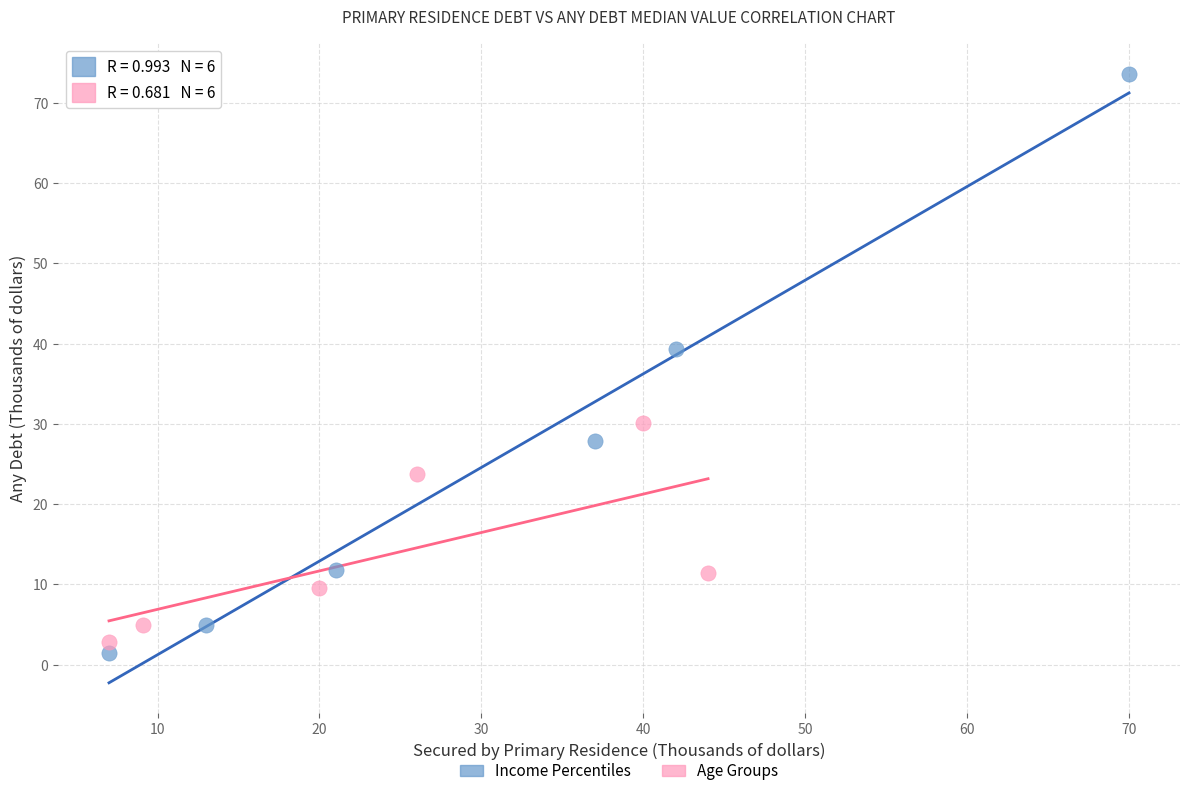

Which series reaches the maximum Y coordinate?

Income Percentiles